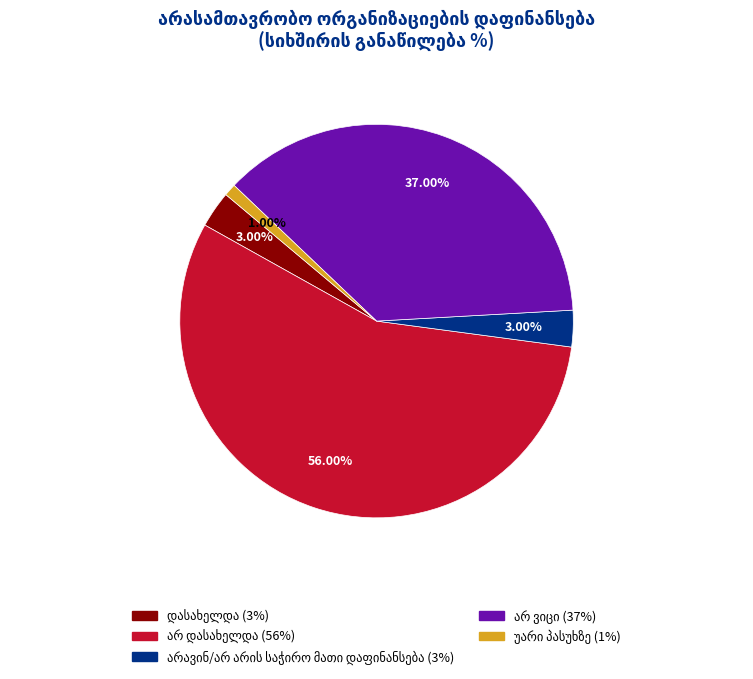

Is there any slice that represents more than half of the pie?

Yes